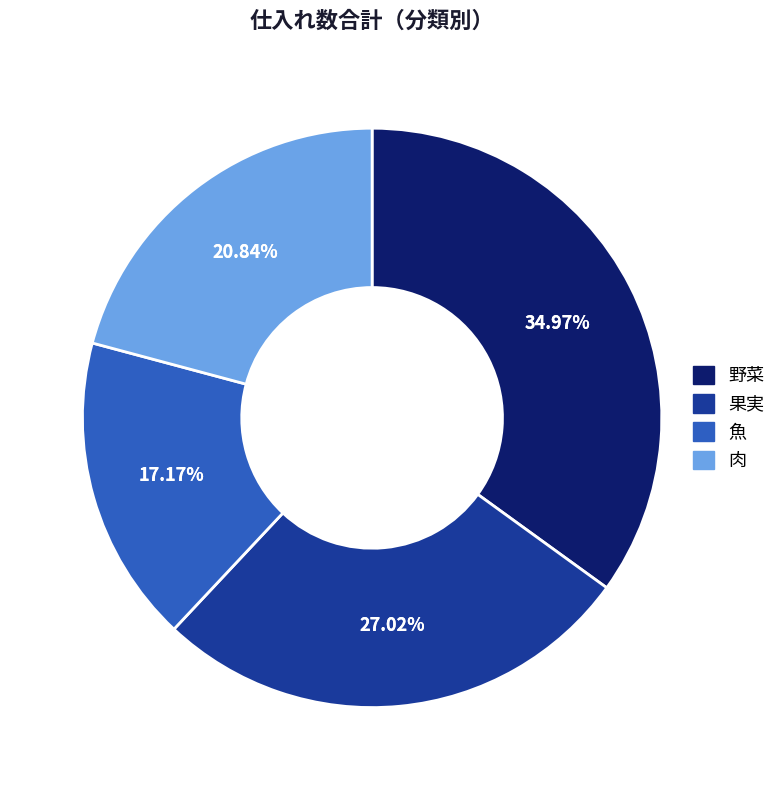

The 肉 slice represents 21% of the pie. True or false?

True